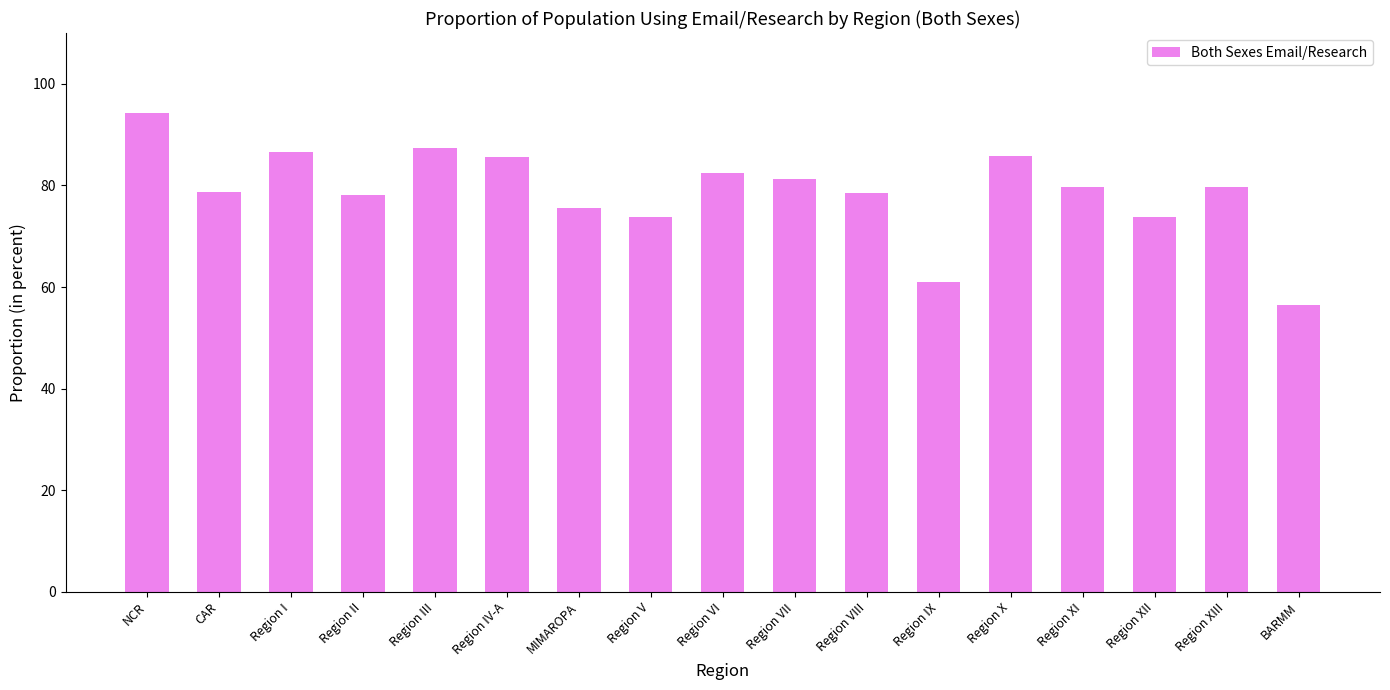

Where does the data first go above 79?

NCR